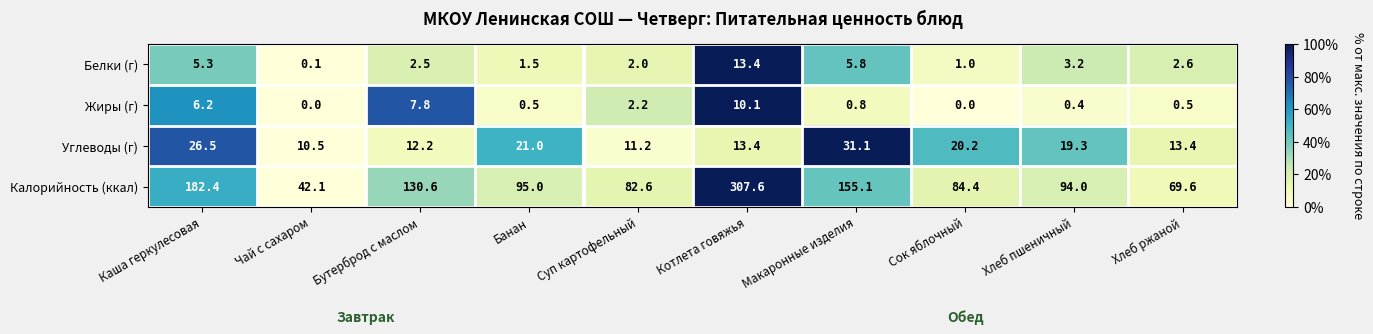

Which series has the widest spread of values?

Калорийность (ккал)